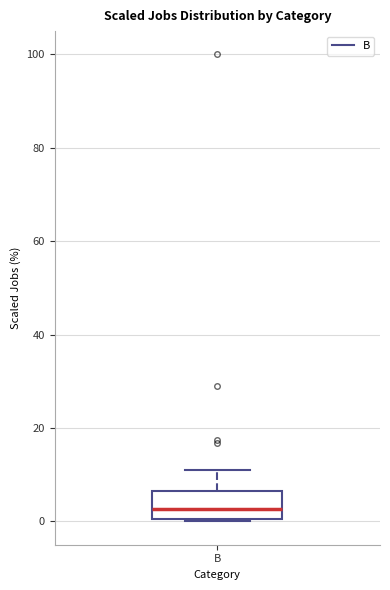

Read this box plot against the y-axis: the position of the median line, the range covered by the box, and the ends of both whiskers. The values are not printed on the chart, so give them approximately, as read against the axis.

median 2, box 0 to 6, whiskers 0 to 12